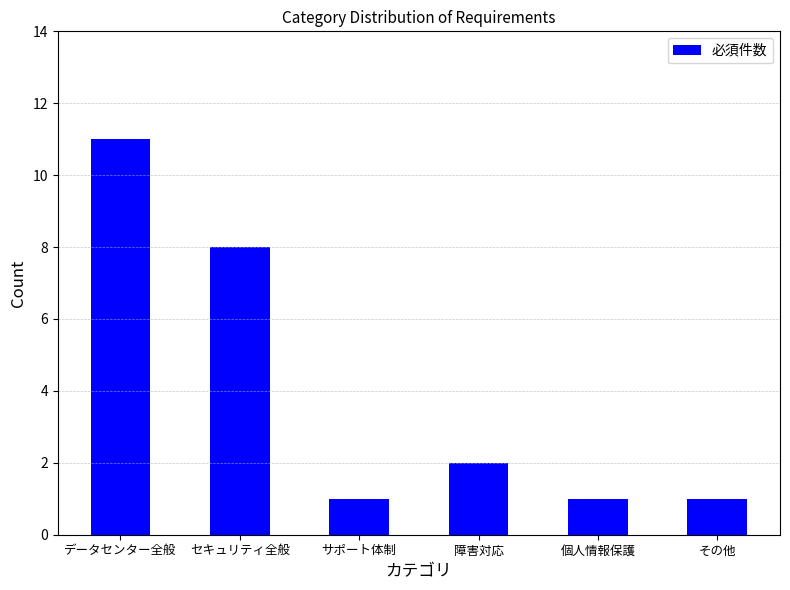

Count the number of data series in this chart.

1